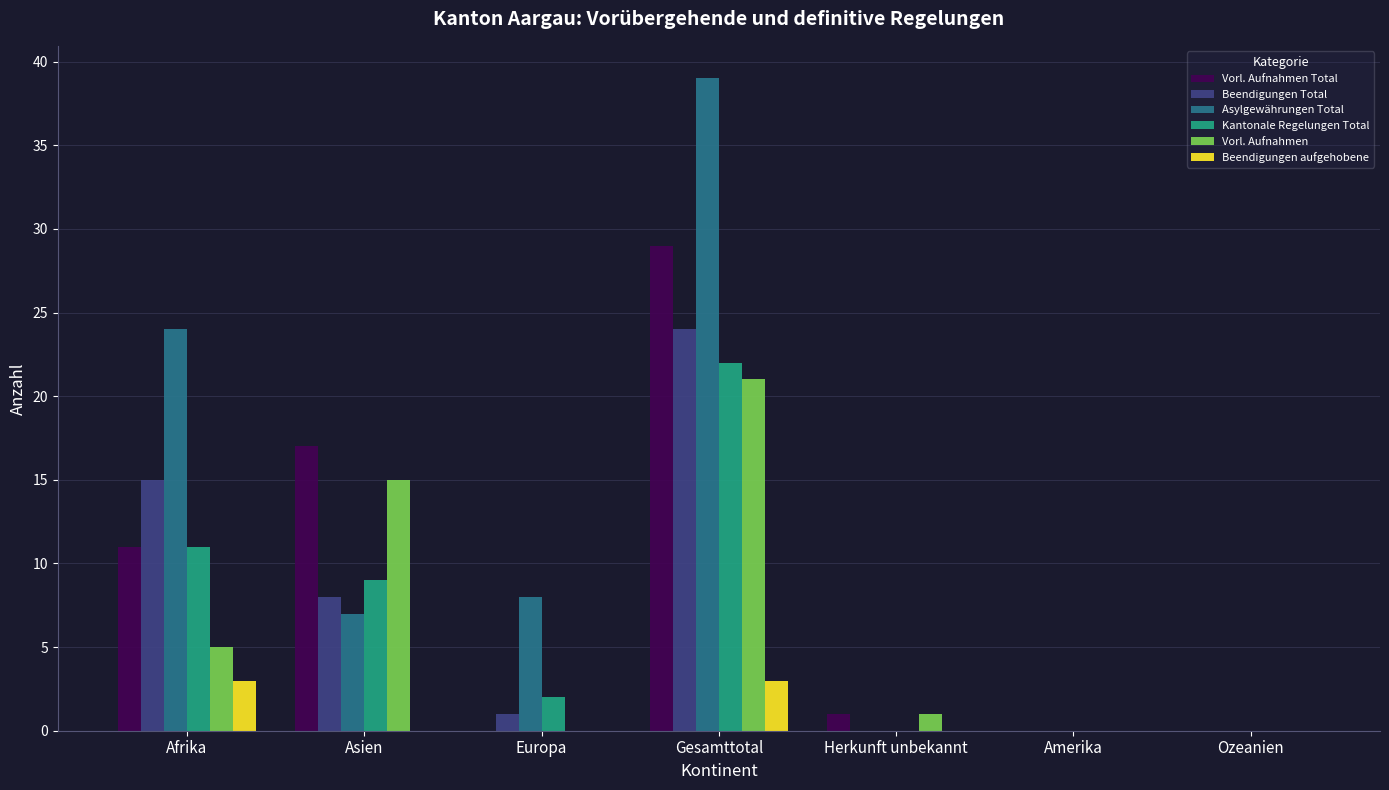

Is the value of Beendigungen aufgehobene at Asien greater than the value of Asylgewährungen Total at Gesamttotal?

No